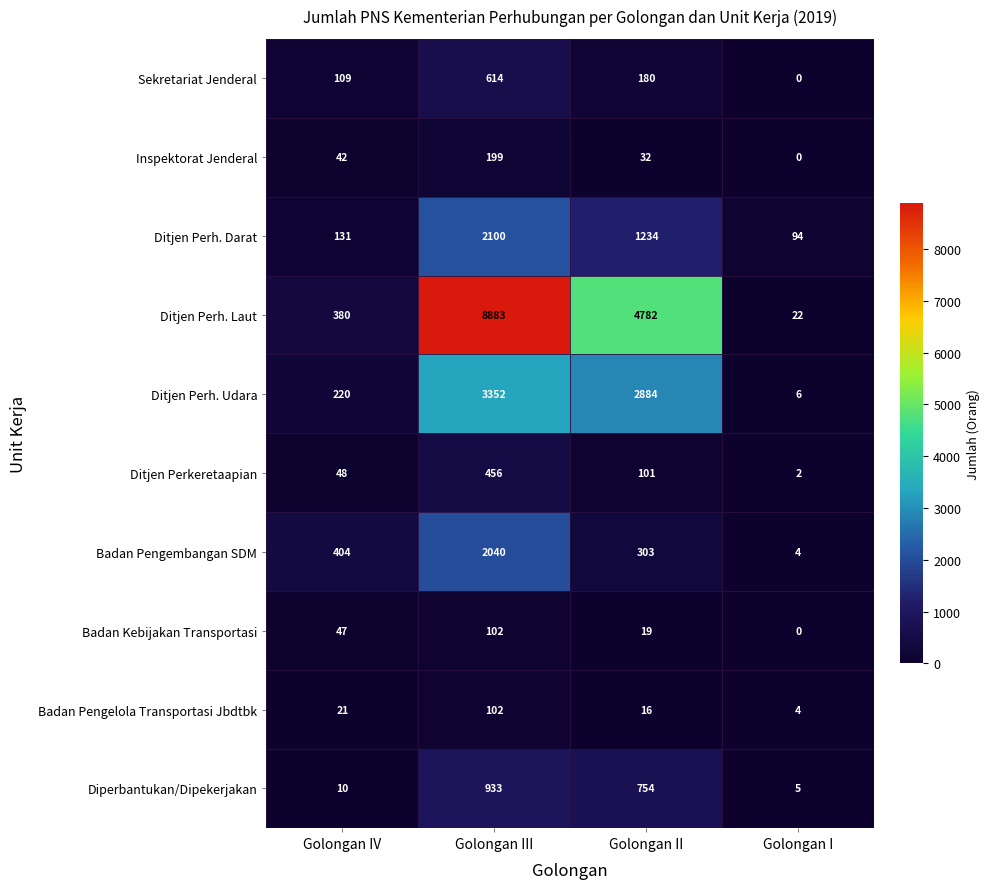

Which category has the lowest value across all series?

Golongan I